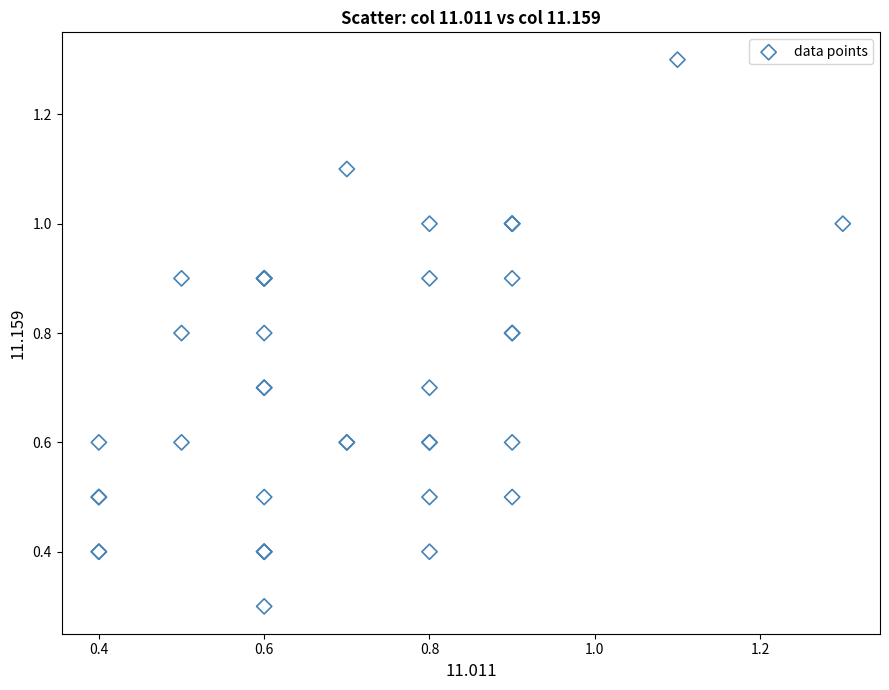

What Y value in the scatter plot is closest to 0?

0.3